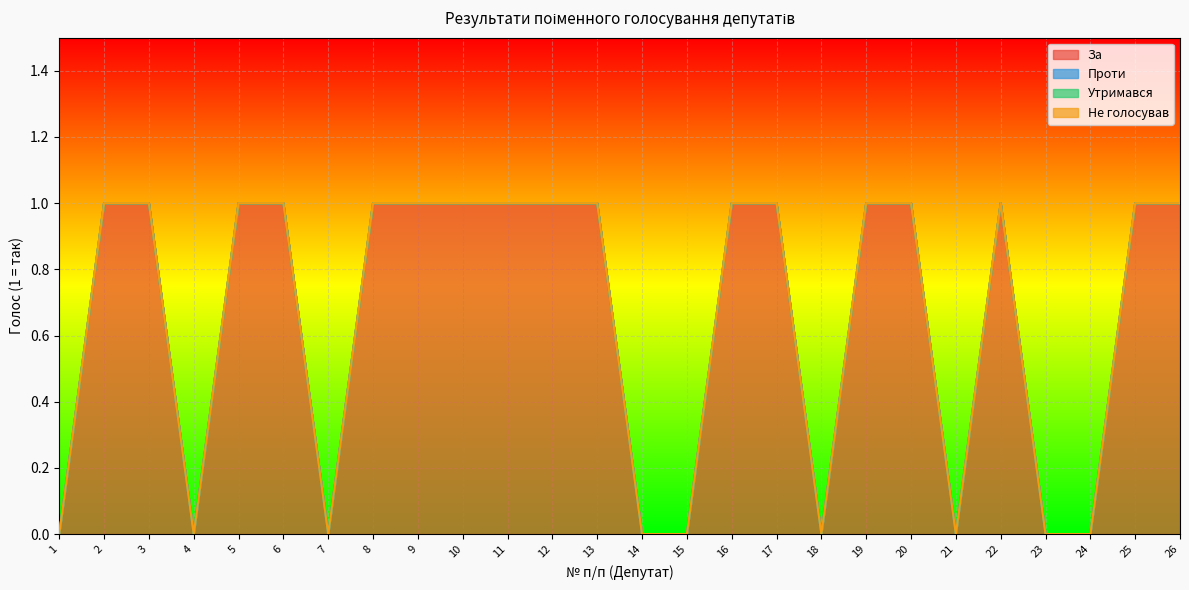

At how many categories does at least one series exceed 0?

17